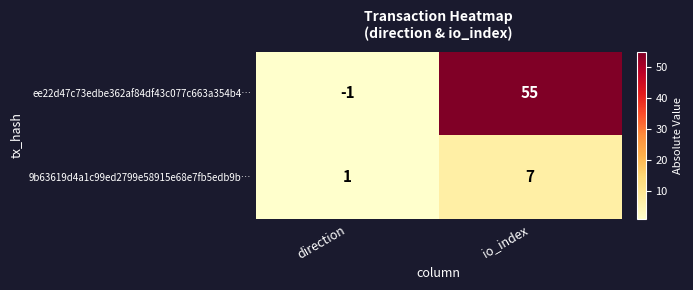

The 9b63619d4a1c99ed2799e58915e68e7fb5edb9b… series shows 1 at direction. True or false?

True